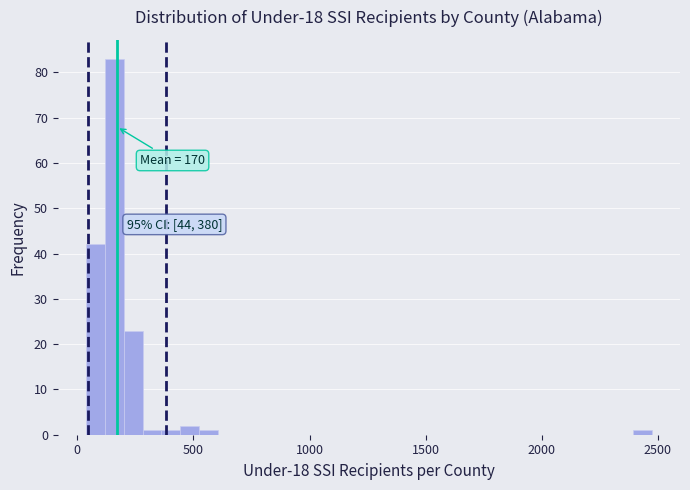

Read against the x-axis, roughly where is the centre of the tallest bar?

150